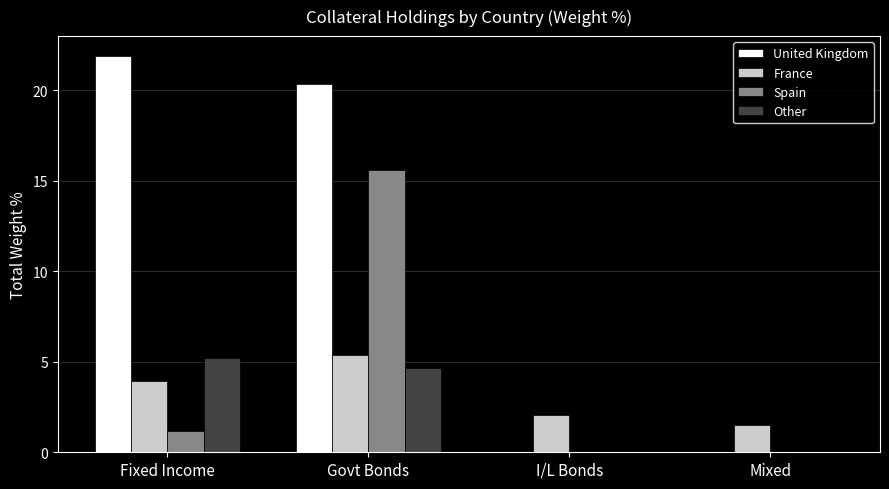

True or false: United Kingdom has a value of 21.9 at Fixed Income.

True